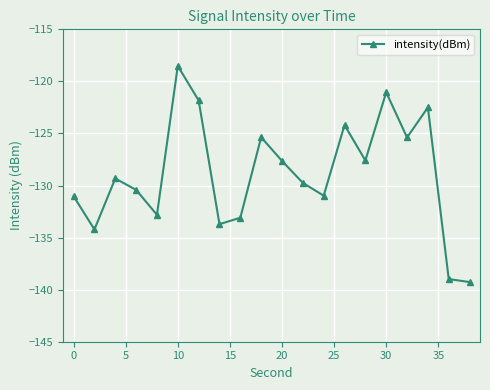

How many points are higher than both their immediate neighbors (excluding endpoints)?

6